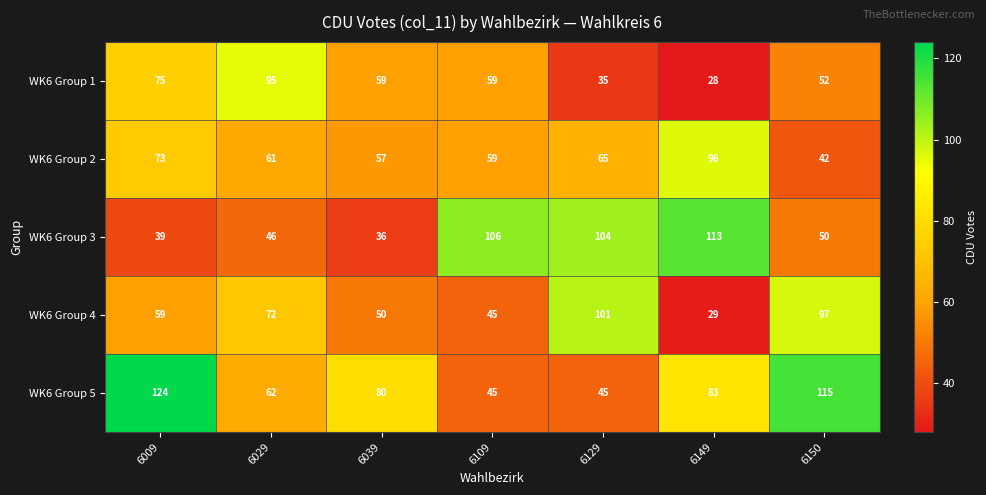

At 6150, list the series in order from largest to smallest.

WK6 Group 5, WK6 Group 4, WK6 Group 1, WK6 Group 3, WK6 Group 2